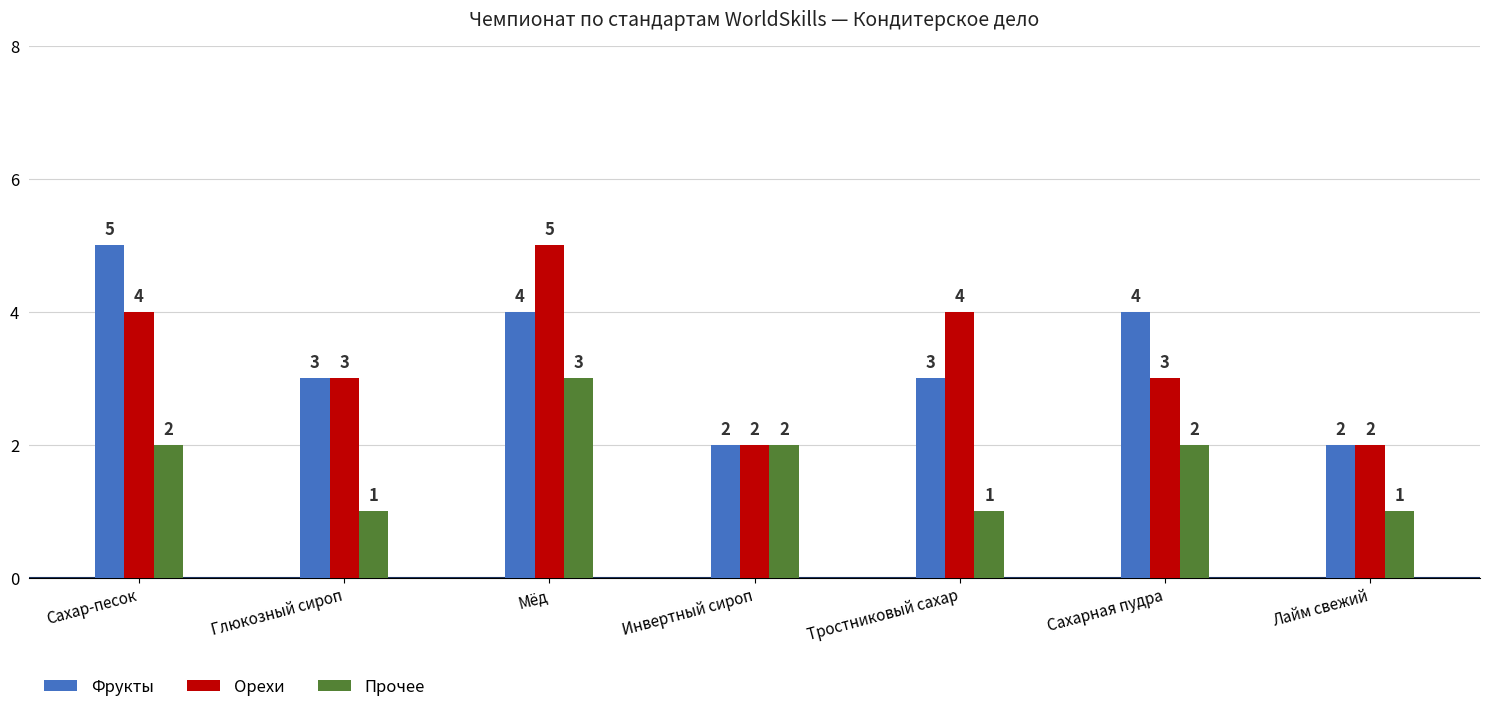

At which category is the sum across all series the highest?

Мёд